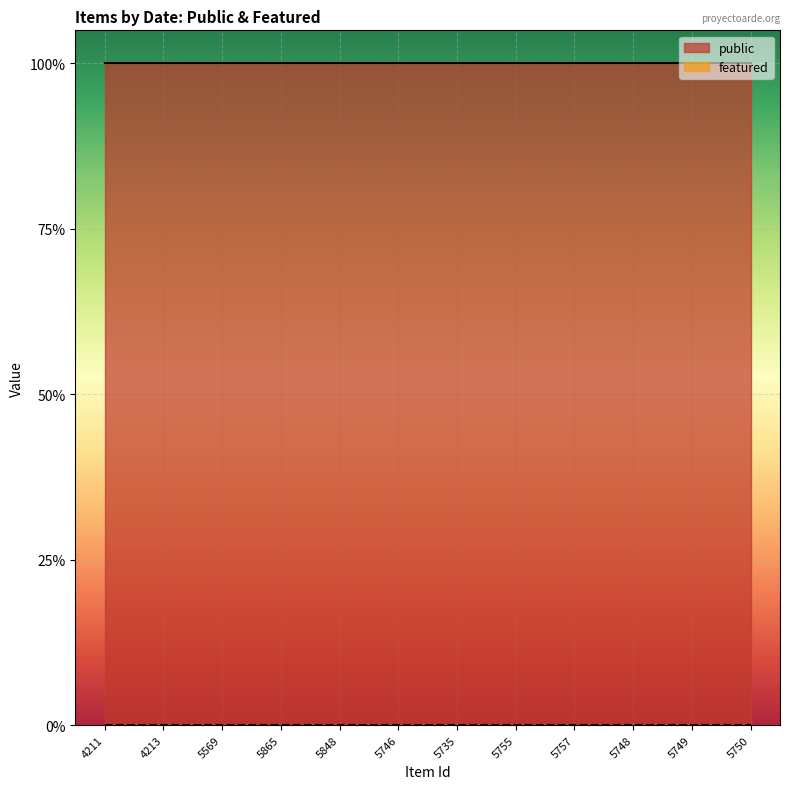

Reading right to left, list all the values displayed in this chart.

public: 5750=1	5749=1	5748=1	5757=1	5755=1	5735=1	5746=1	5848=1	5865=1	5569=1	4213=1	4211=1
featured: 5750=0	5749=0	5748=0	5757=0	5755=0	5735=0	5746=0	5848=0	5865=0	5569=0	4213=0	4211=0